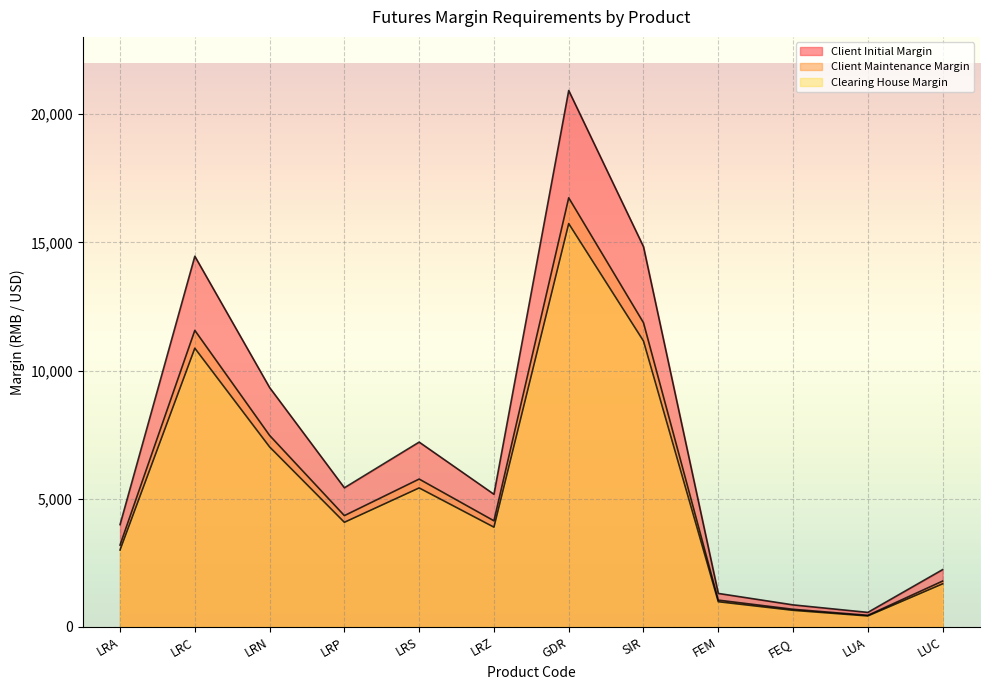

The value of Client Initial Margin at GDR is 20920. True or false?

True